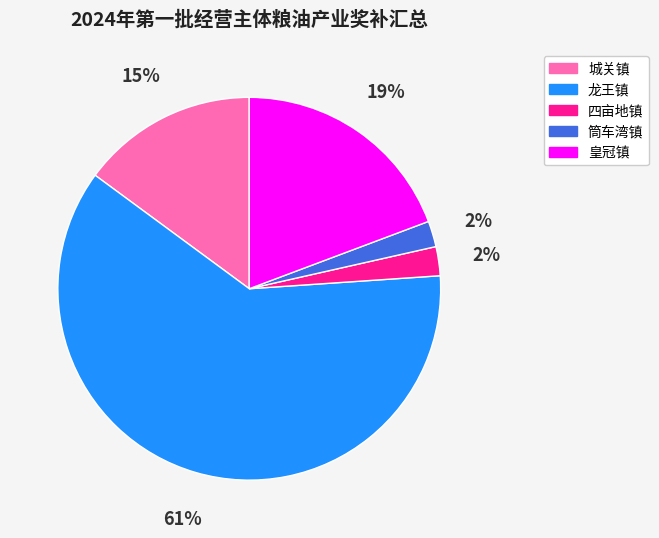

Between 龙王镇 and 四亩地镇, which is larger?

龙王镇